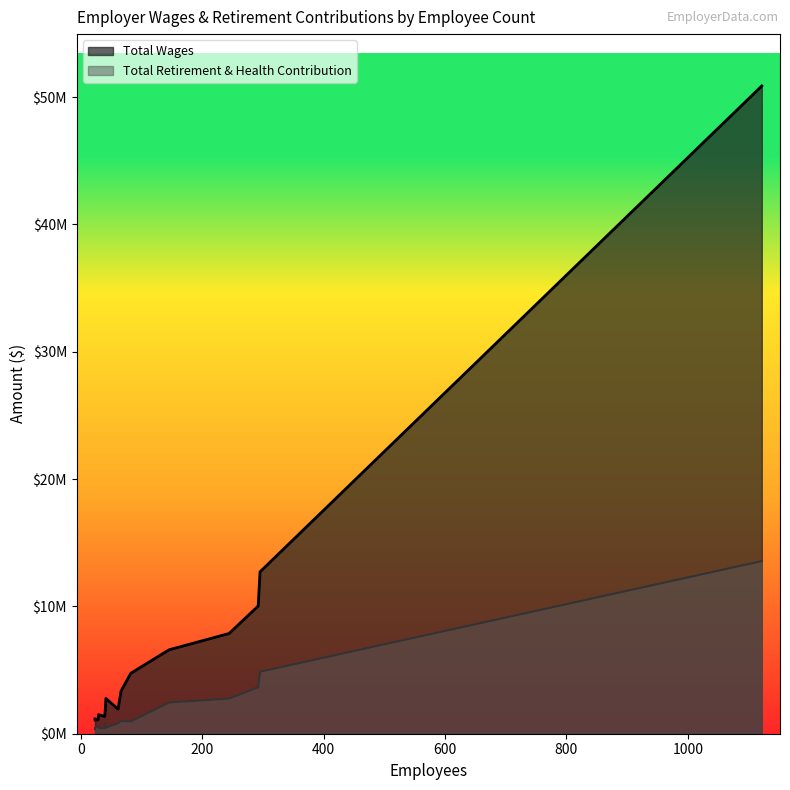

The value of Total Retirement & Health Contribution at 292 is 3643925. True or false?

True